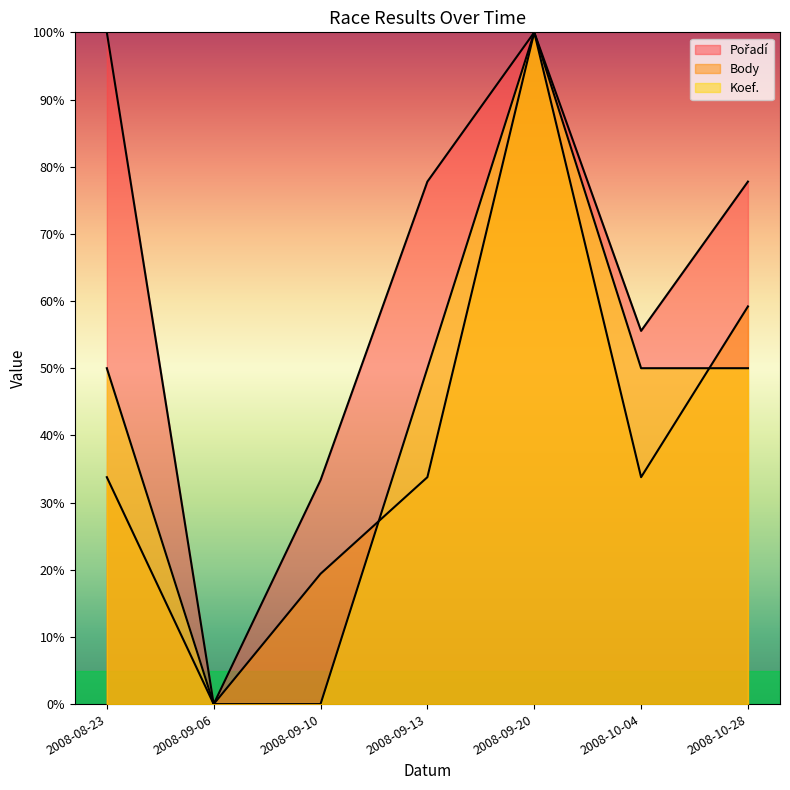

Where is the first local maximum for Pořadí?

2008-09-20